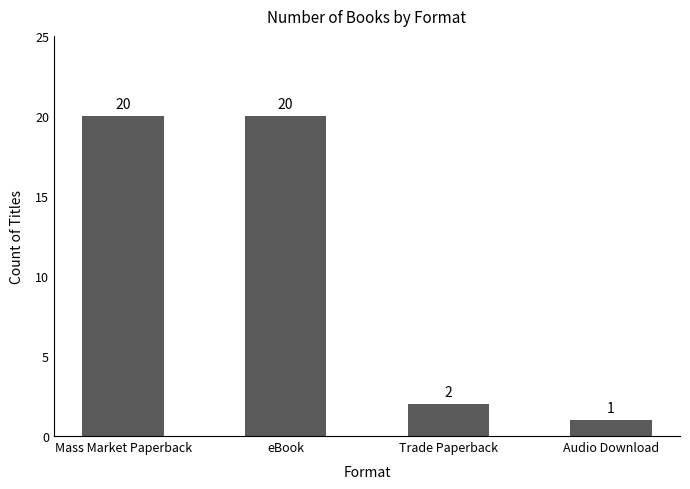

What is the smallest value displayed?

1